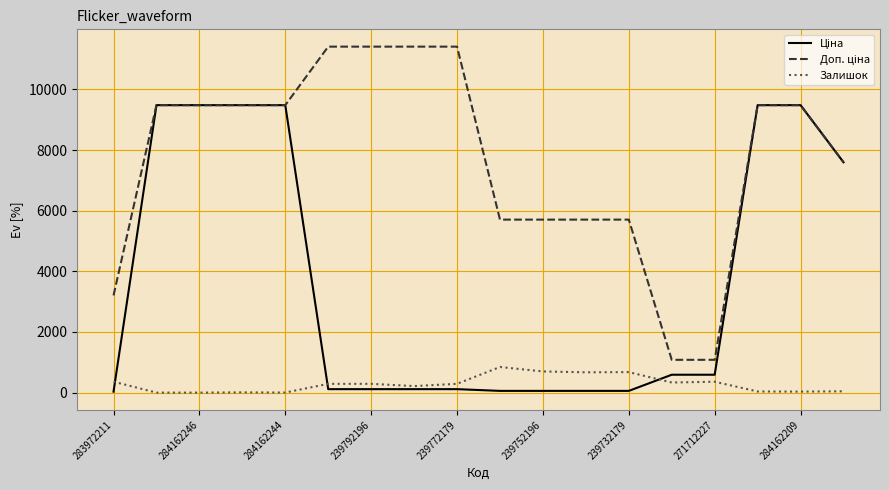

True or false: Ціна has more than 1 interior local peaks.

False